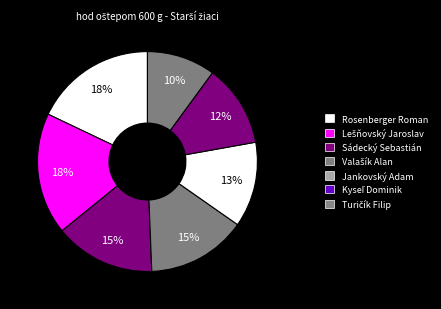

Is it true that Sádecký Sebastián is 15% of the pie?

True